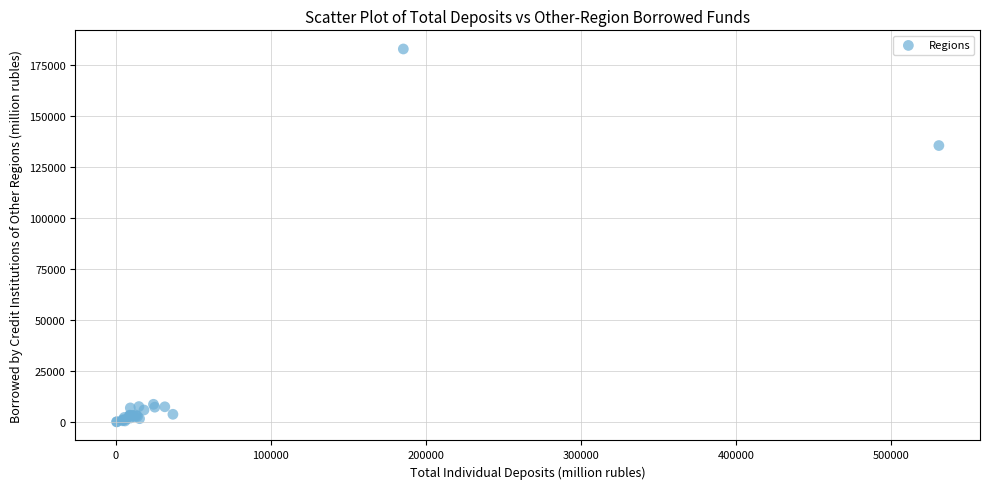

What Y value in the scatter plot is closest to 91400?

135371